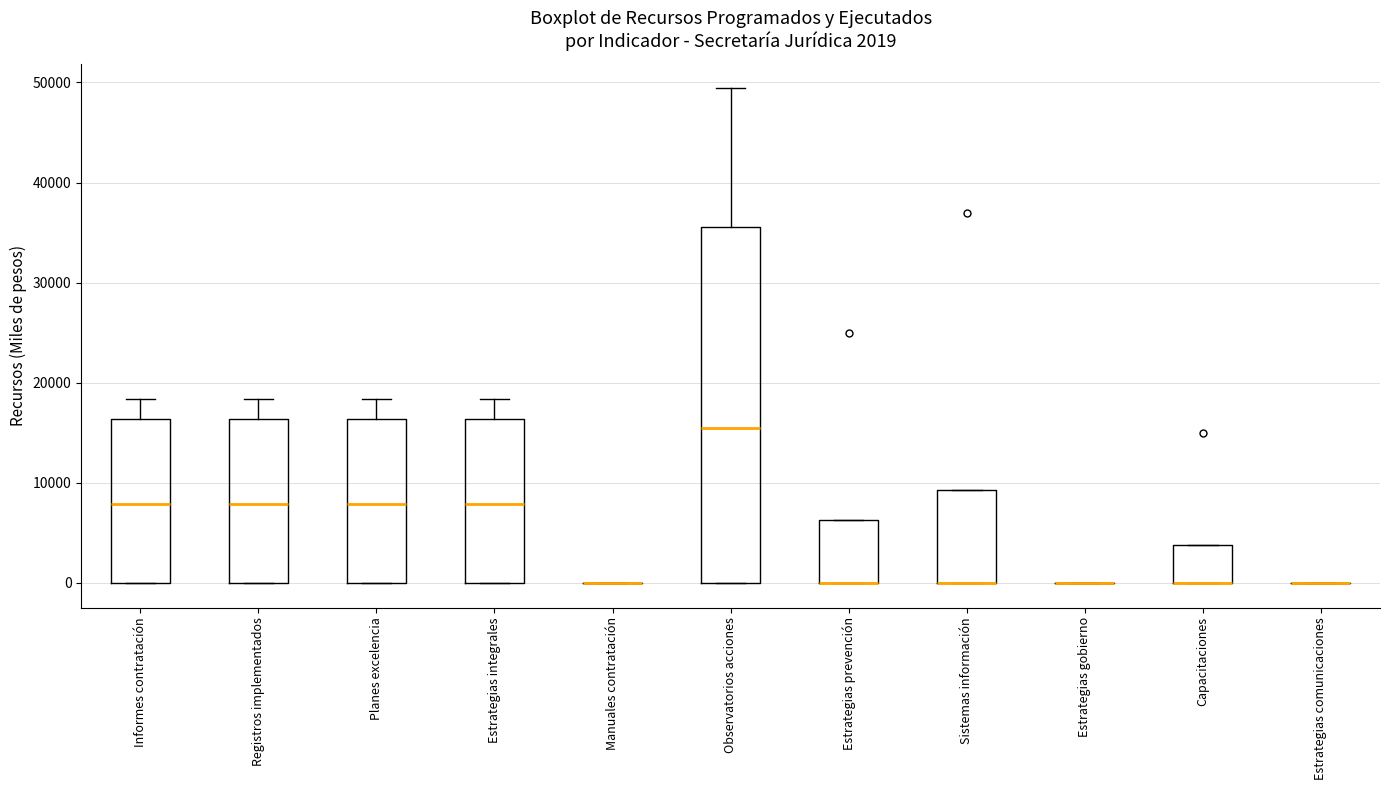

Comparing the boxes themselves (not the whiskers), which one is the tallest?

Observatorios acciones